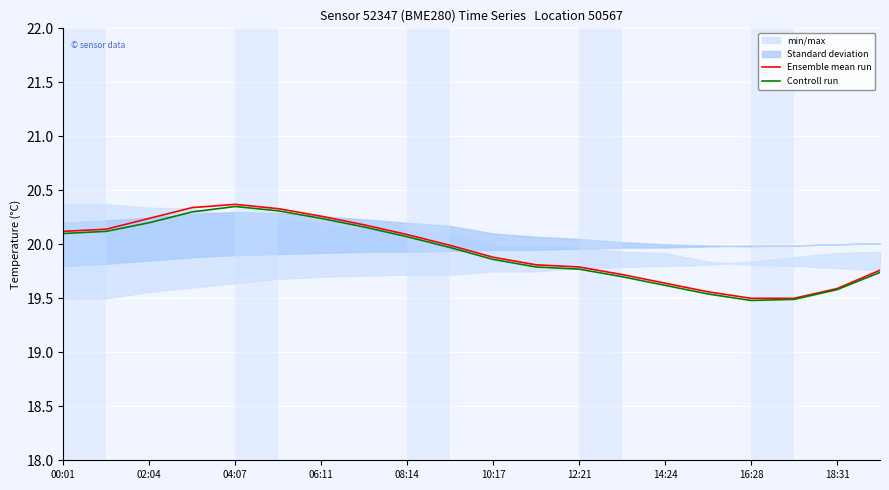

The value of Controll run at 10:17 is 19.9. True or false?

True